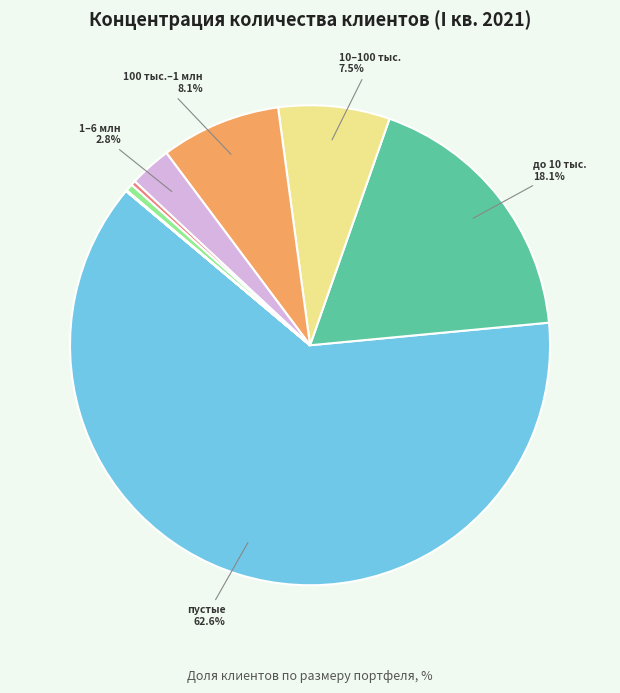

Count the number of slices in the pie.

10